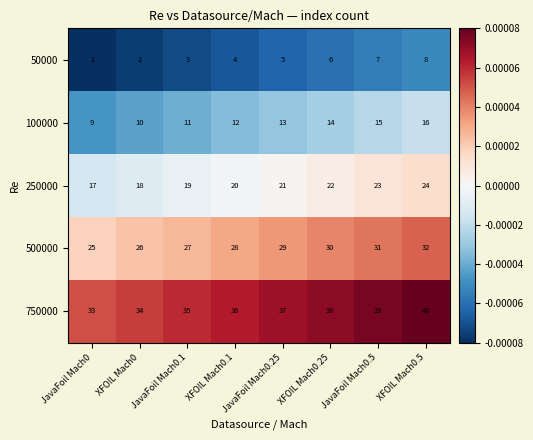

The value of 100000 at XFOIL Mach0.1 is 12. True or false?

True